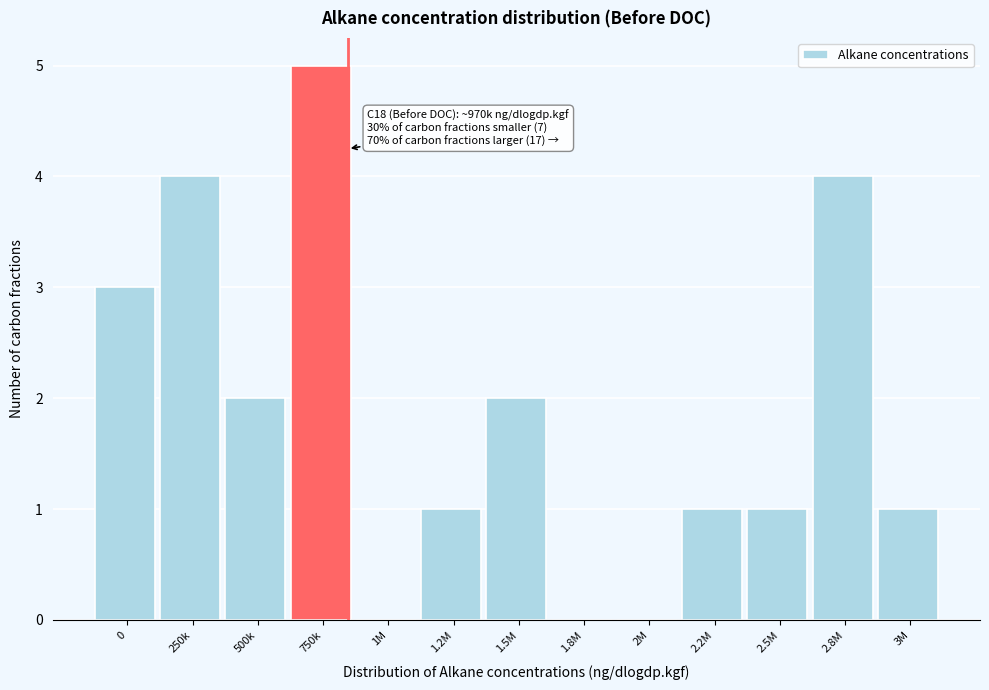

Reading left to right, list all the values displayed in this chart.

0=3	250k=4	500k=2	750k=5	1M=0	1.2M=1	1.5M=2	1.8M=0	2M=0	2.2M=1	2.5M=1	2.8M=4	3M=1